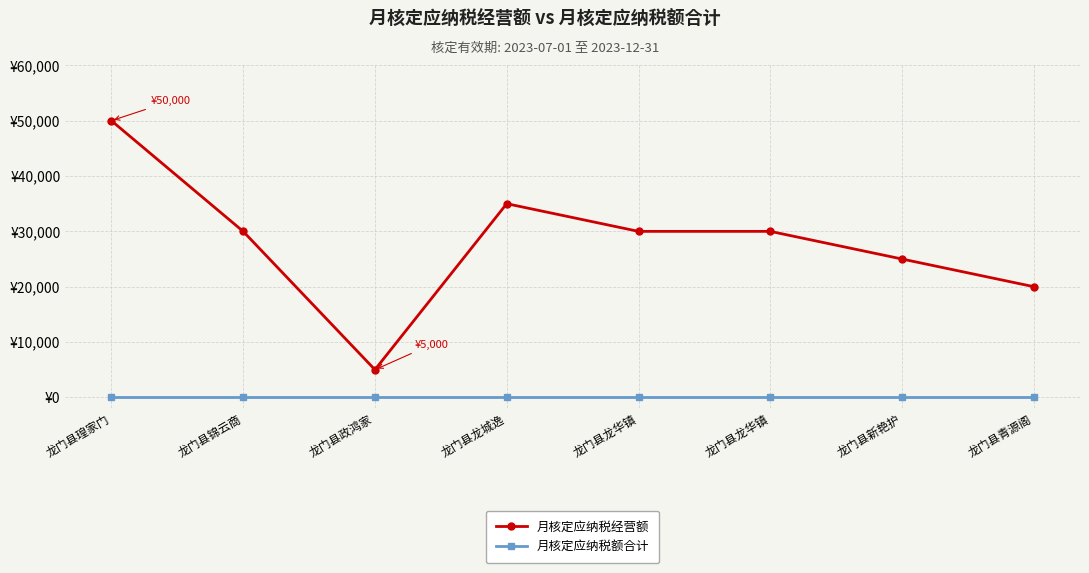

What are all the series names shown in the legend?

月核定应纳税经营额, 月核定应纳税额合计